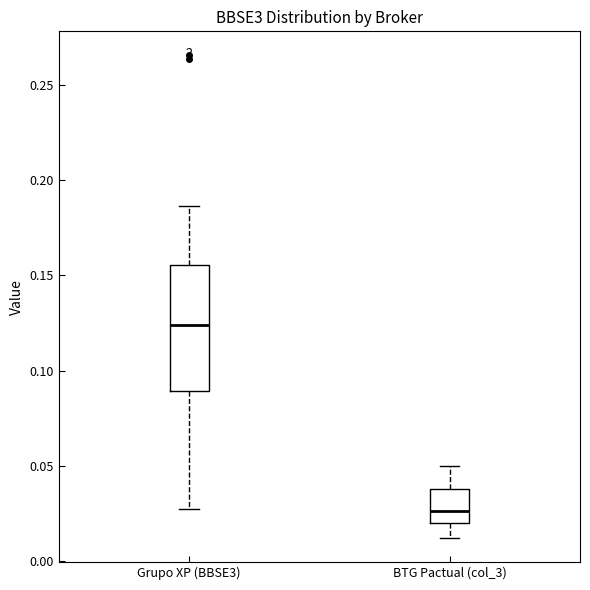

Reading left to right, read every box against the y-axis: the position of its median line, the range the box covers, and the ends of its whiskers. The values are not printed on the chart, so give them approximately, as read against the axis.

Grupo XP (BBSE3): median 0.125, box 0.090 to 0.155, whiskers 0.030 to 0.185
BTG Pactual (col_3): median 0.025, box 0.020 to 0.040, whiskers 0.010 to 0.050